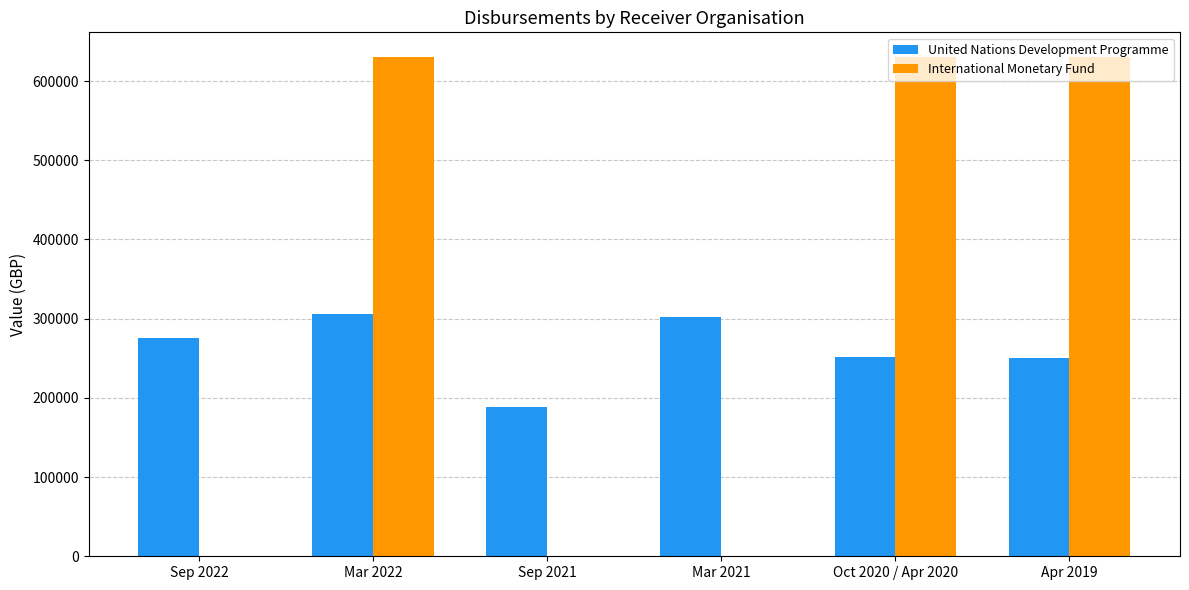

Count the number of categories in the chart.

6